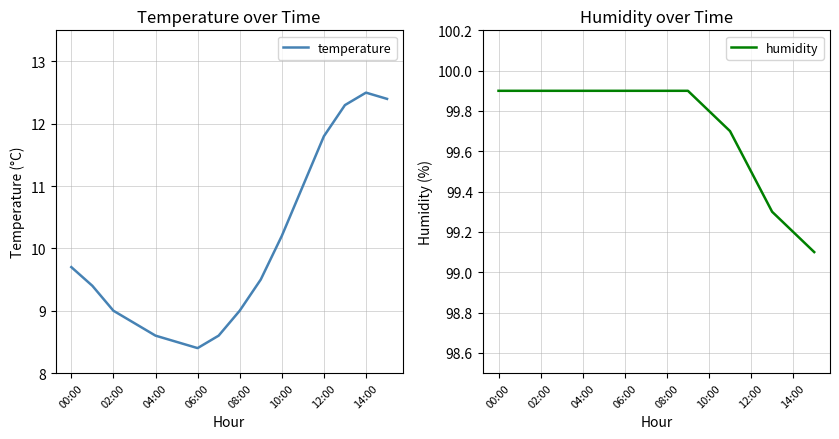

Count the number of categories in the chart.

16